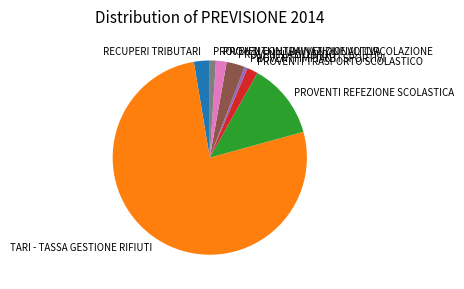

The RECUPERI TRIBUTARI slice represents 3% of the pie. True or false?

True